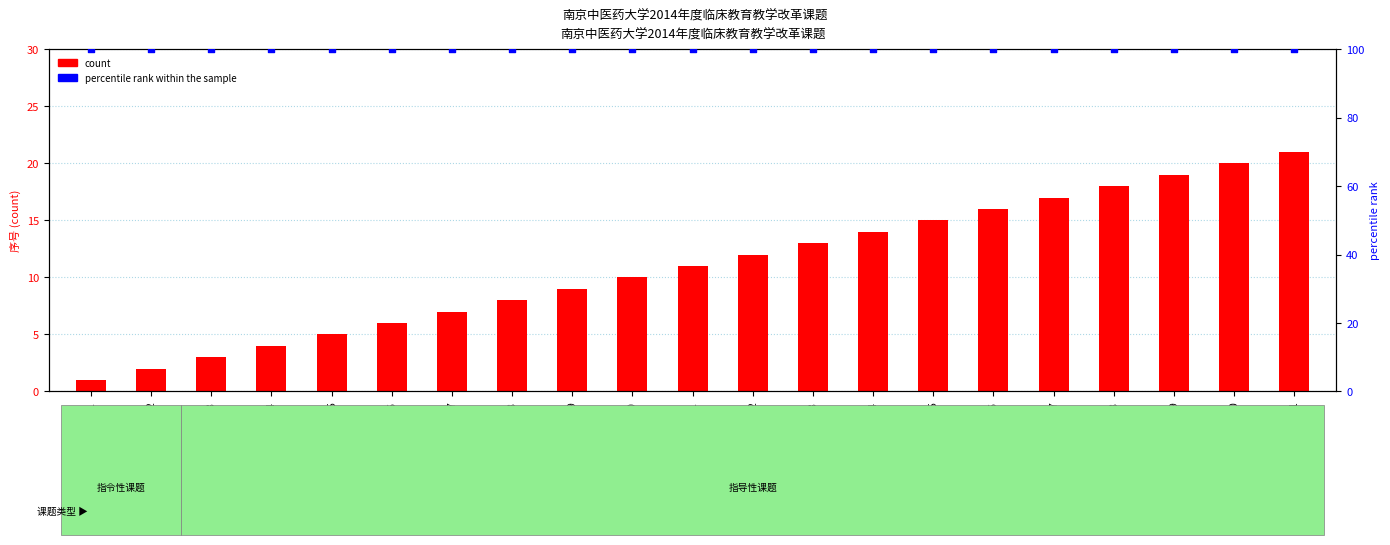

Is the value of percentile rank within the sample at NZYLC2014-08 greater than the value of count at NZYLC2014-06?

Yes